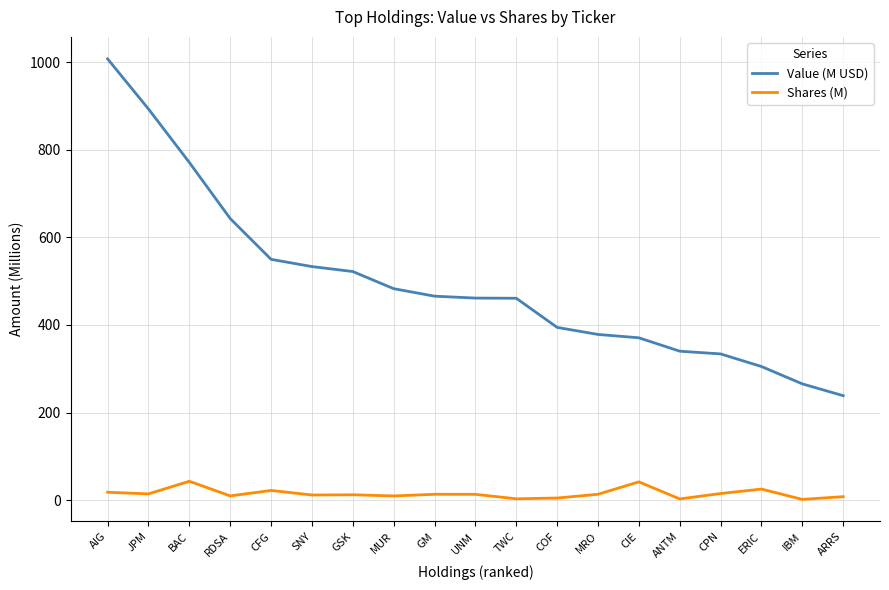

Which series has the largest total across all categories?

Value (M USD)